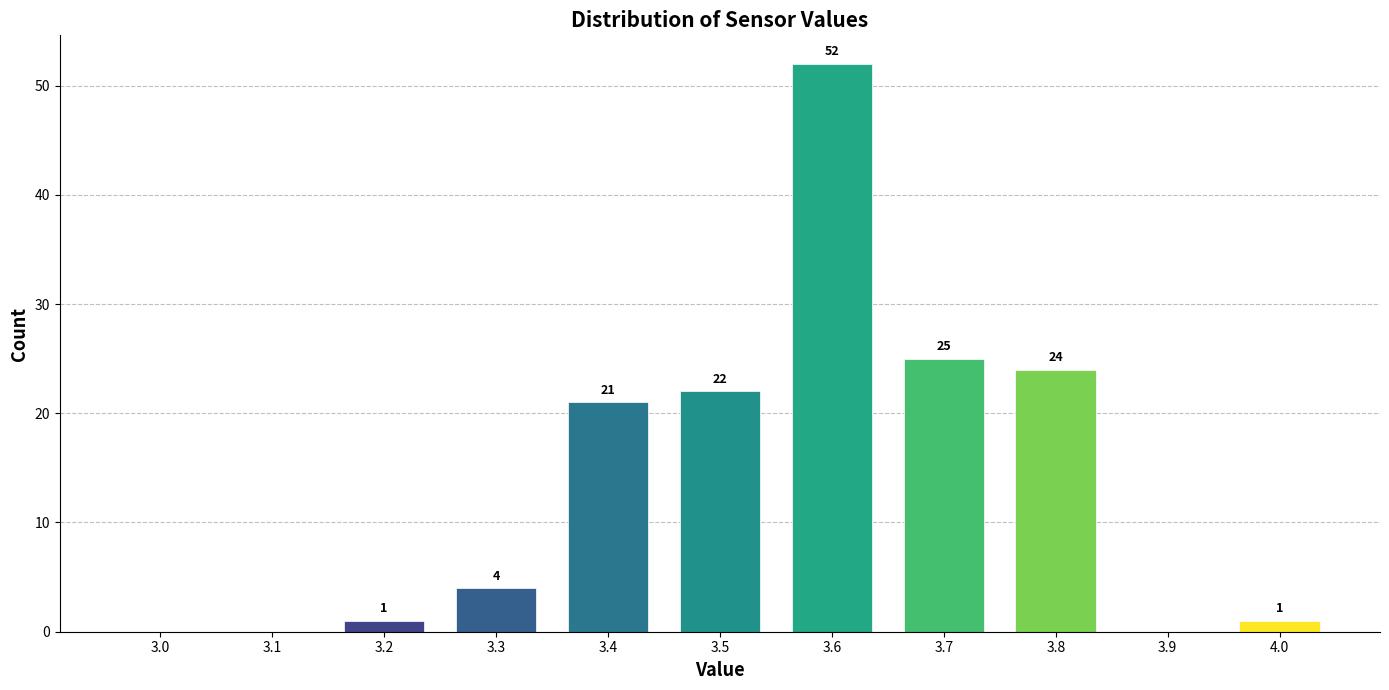

Reading left to right, extract all data points from this chart.

3.0=0	3.1=0	3.2=1	3.3=4	3.4=21	3.5=22	3.6=52	3.7=25	3.8=24	3.9=0	4.0=1